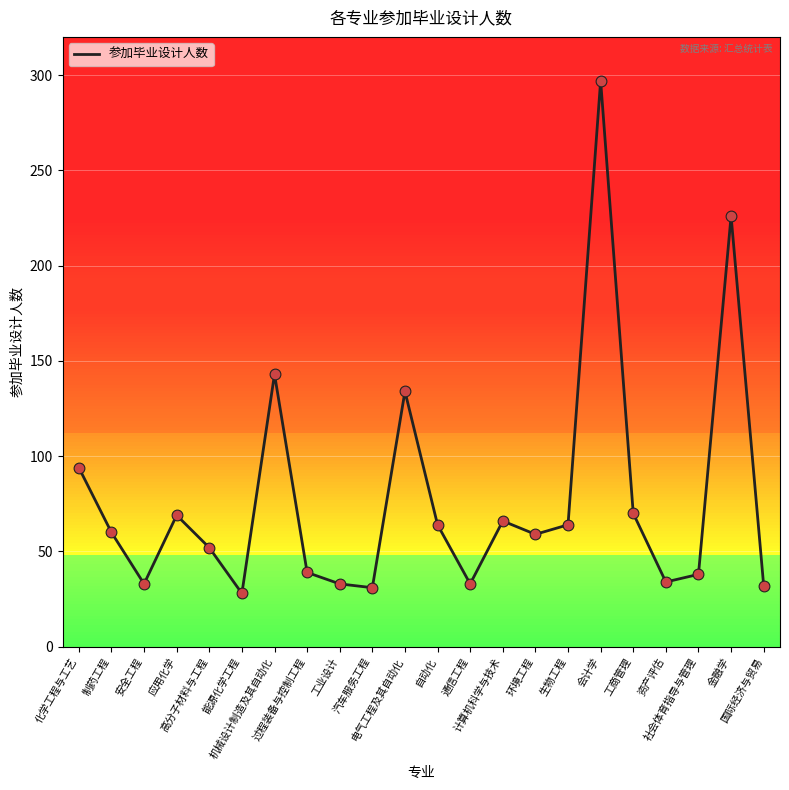

Approximately how many times larger is the value at 电气工程及其自动化 compared to 机械设计制造及其自动化?

0.9